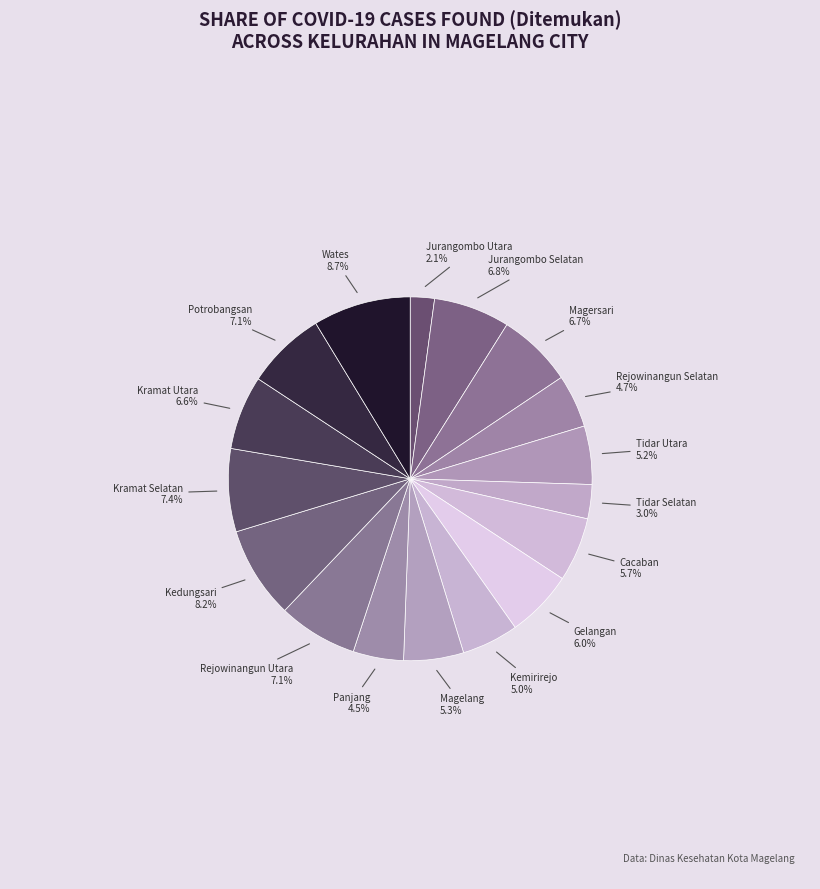

The Gelangan slice represents 1% of the pie. True or false?

False